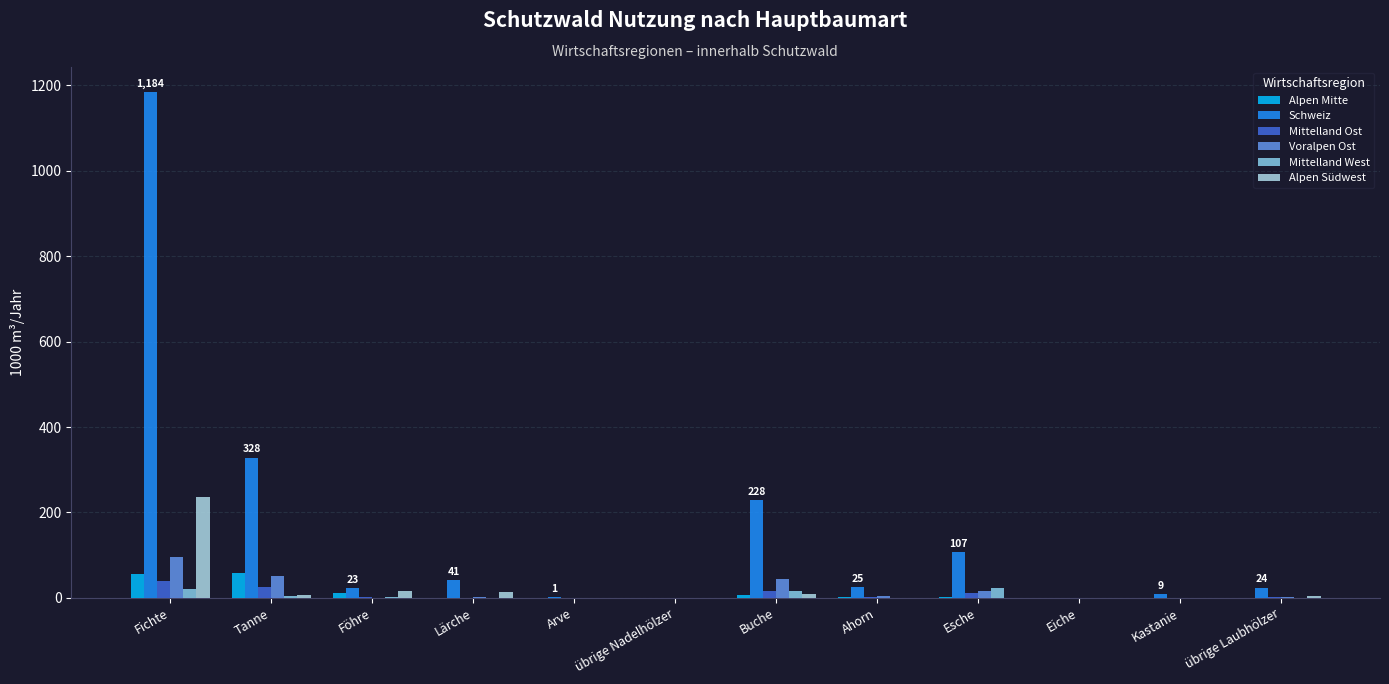

What is the label of the 8th bar from the right?

Arve